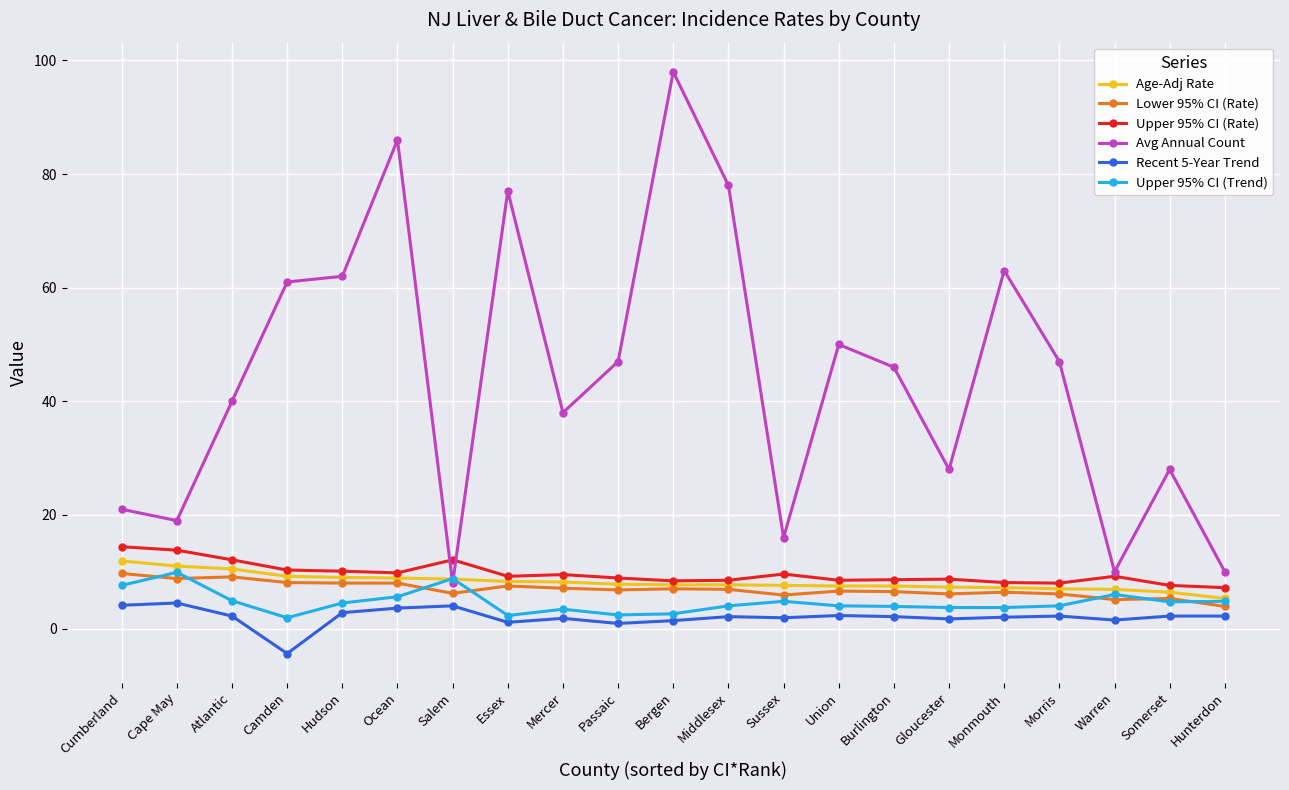

True or false: Lower 95% CI (Rate) has more than 0 interior local peaks.

True